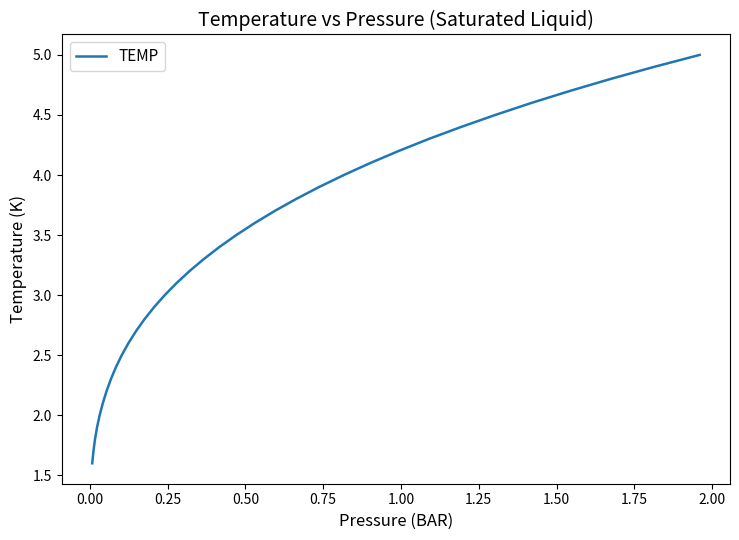

What is the maximum value shown in the chart?

5.0